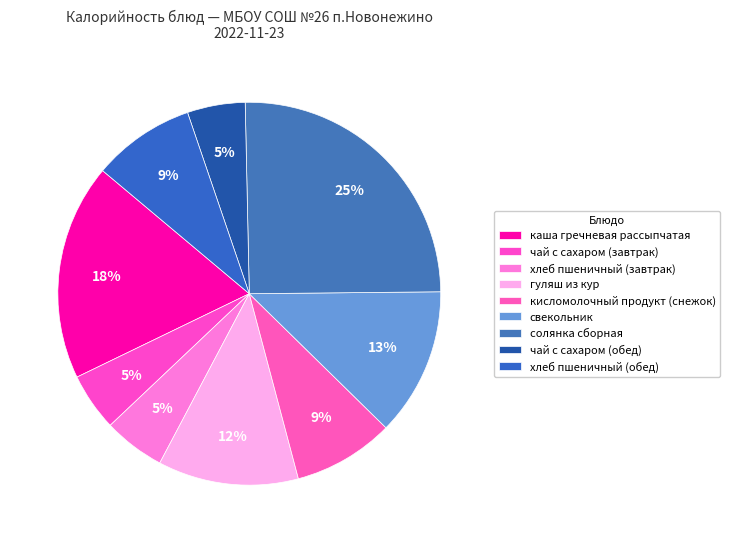

Which category has the smallest portion of the pie?

чай с сахаром (завтрак)